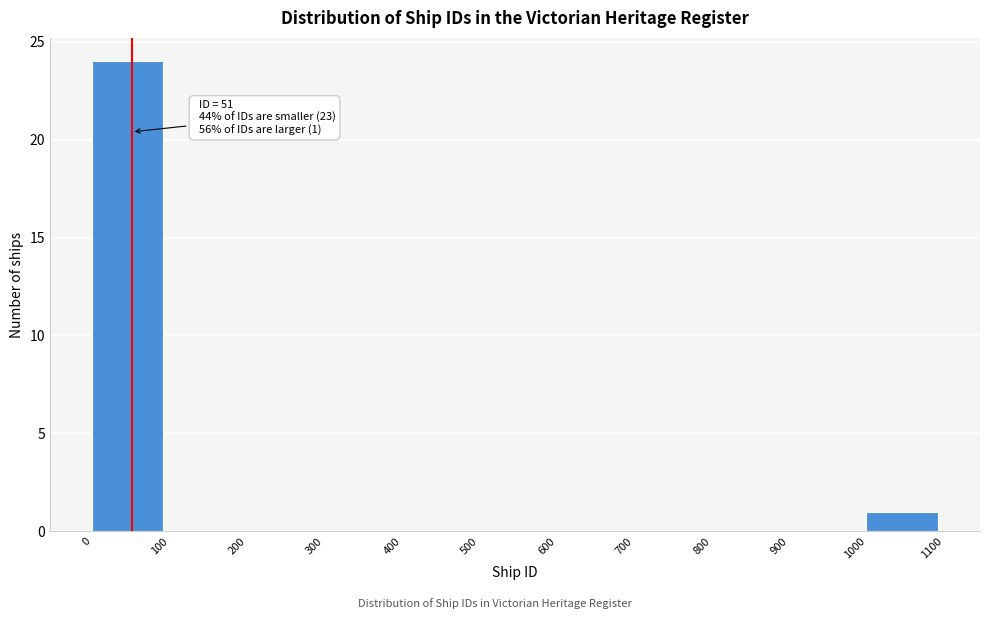

Which range on the x-axis has the tallest bar?

0 to 100